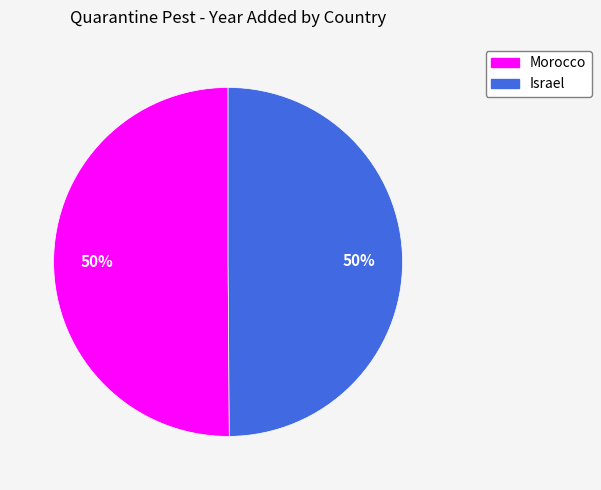

Is it true that Morocco is 38% of the pie?

False